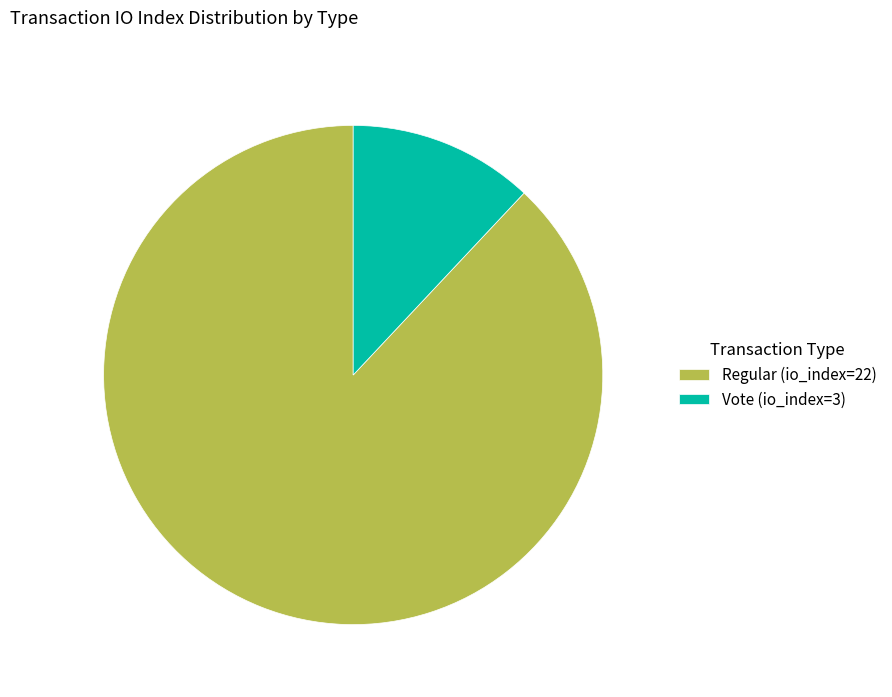

Does any single category account for the majority?

Yes